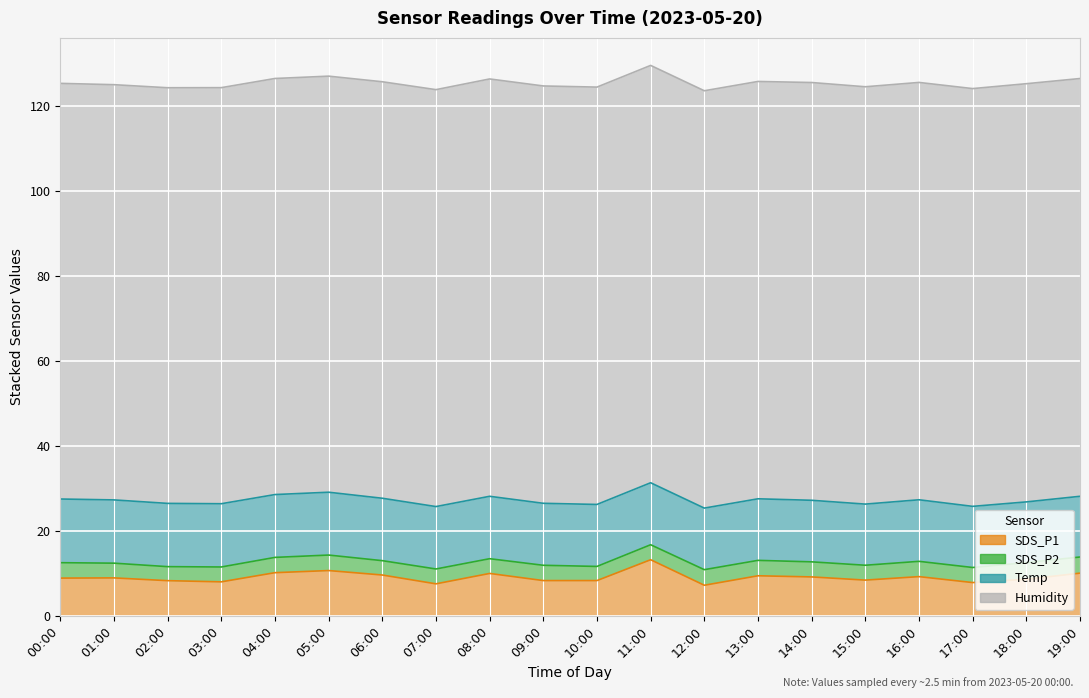

Is it true that Humidity equals 149.7 at 10:00?

False